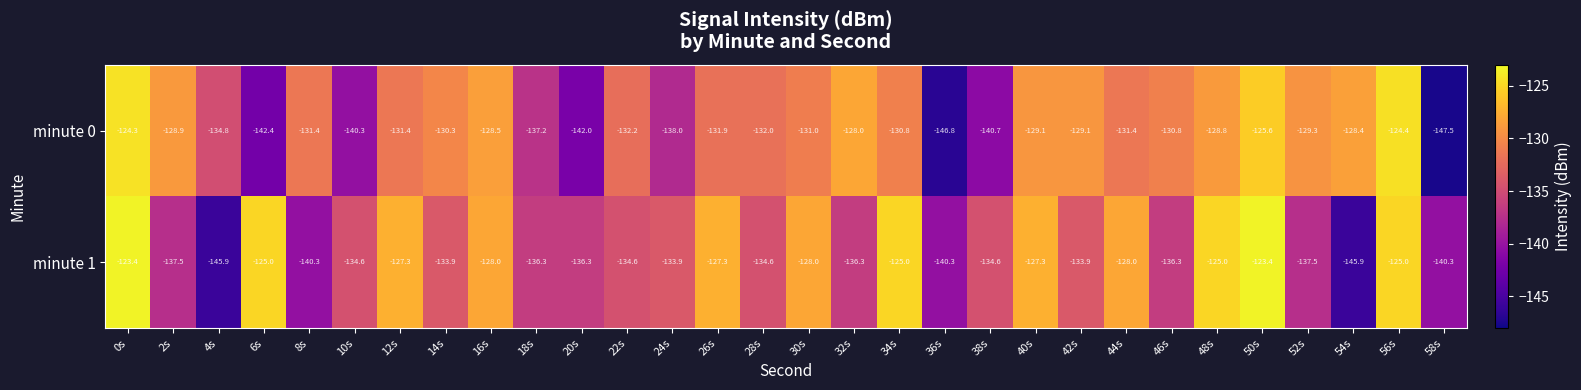

Is it true that minute 1 equals -208.7 at 24s?

False